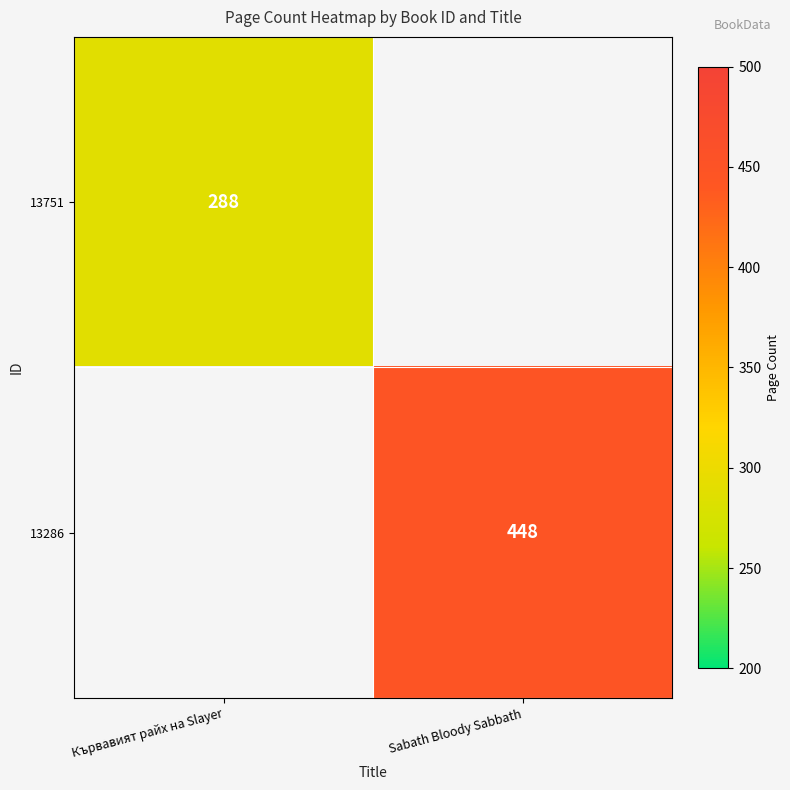

The value of 13751 at Кървавият райх на Slayer is 288. True or false?

True